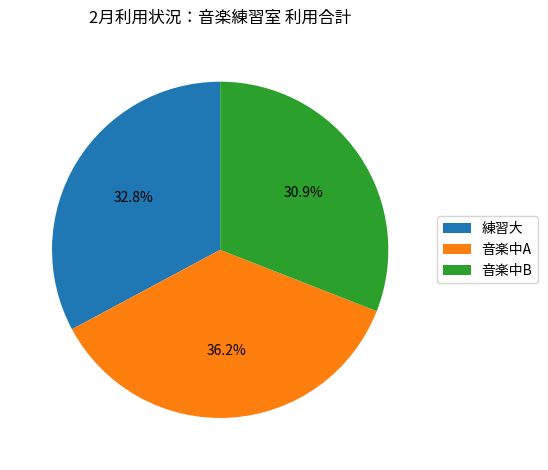

Which category has the smallest portion of the pie?

音楽中B